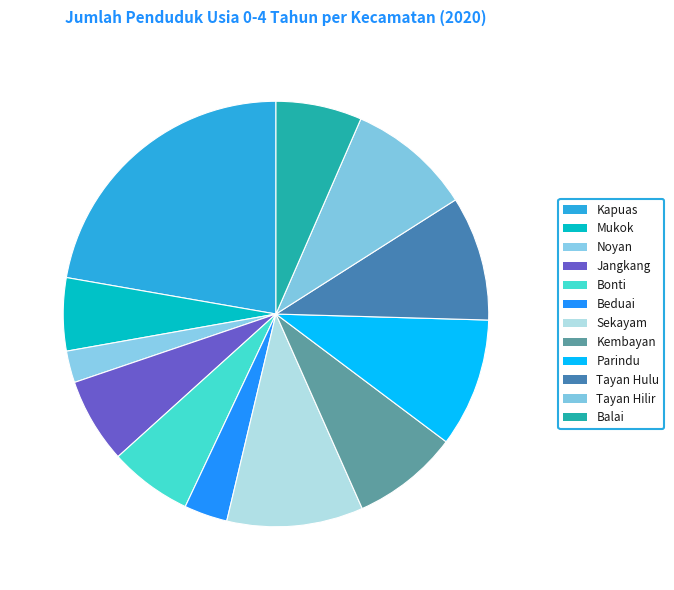

To the nearest percent, what is the average slice percentage?

8%